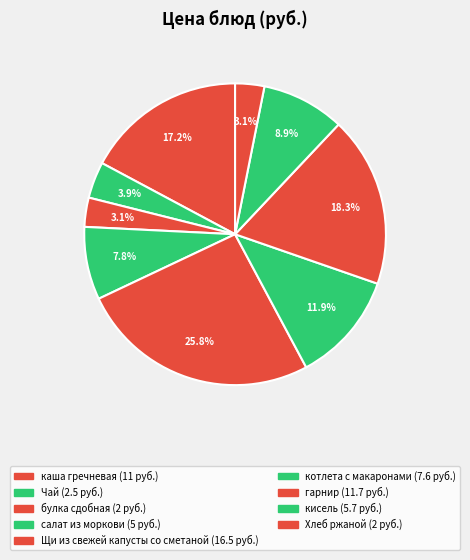

How many slices are in this pie chart?

9